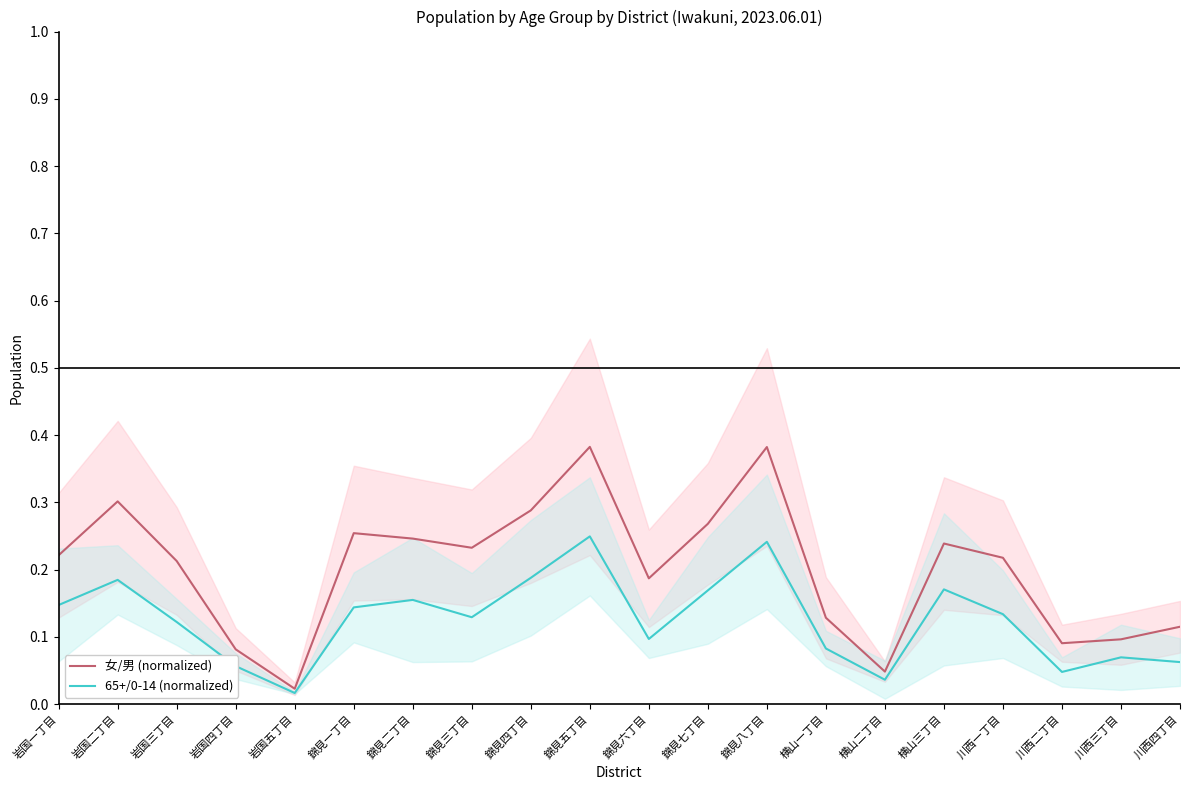

Rank the categories by 女/男 (normalized) value from highest to lowest.

錦見五丁目, 錦見八丁目, 岩国二丁目, 錦見四丁目, 錦見七丁目, 錦見一丁目, 錦見二丁目, 横山三丁目, 錦見三丁目, 岩国一丁目, 川西一丁目, 岩国三丁目, 錦見六丁目, 横山一丁目, 川西四丁目, 川西三丁目, 川西二丁目, 岩国四丁目, 横山二丁目, 岩国五丁目